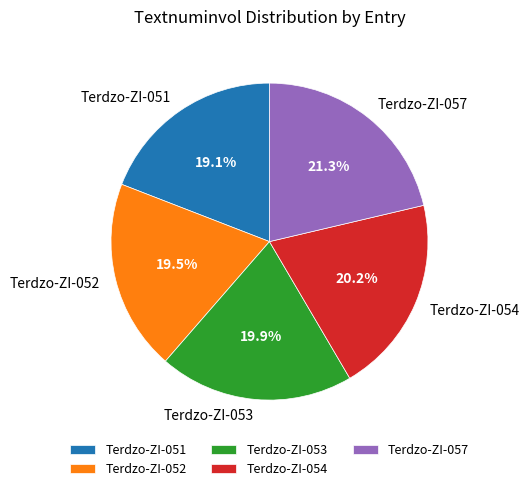

How many slices are in this pie chart?

5